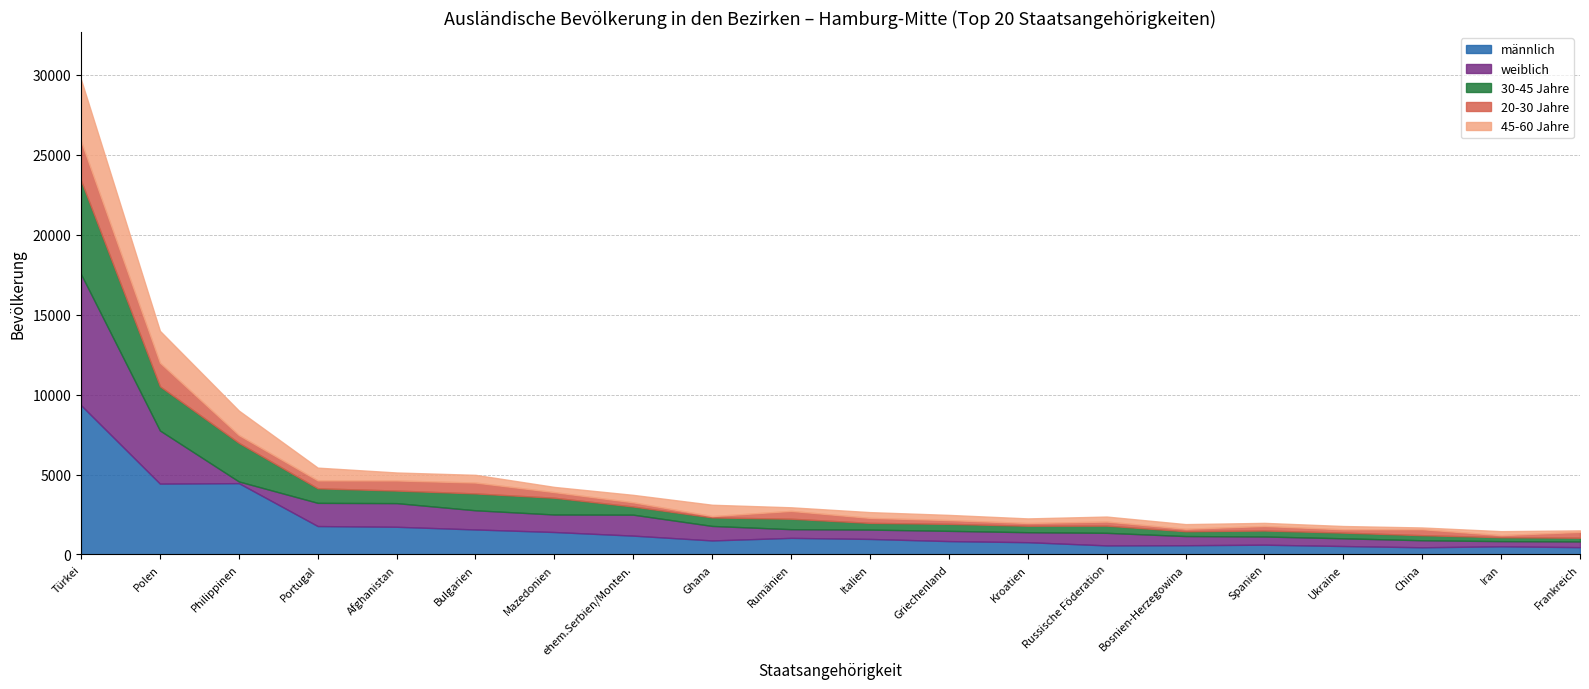

Which series has the largest total across all categories?

männlich